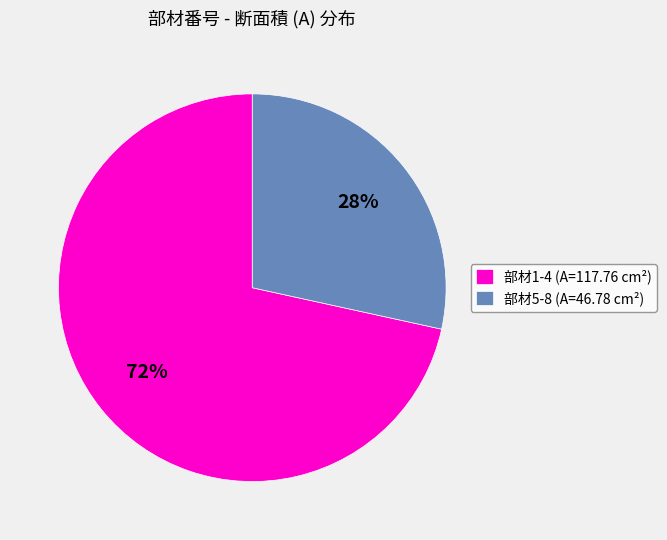

What percentage is the 部材5-8 (A=46.78 cm²) slice, to the nearest percent?

28%